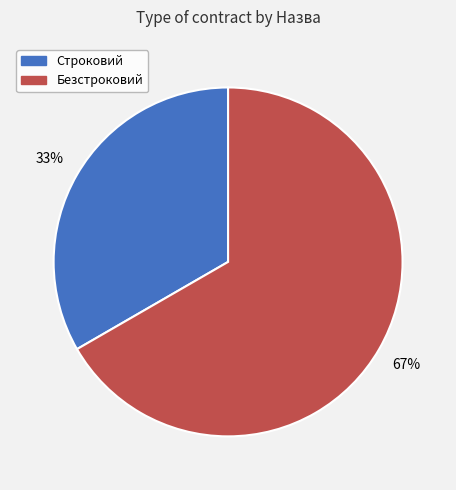

What percentage is the Строковий slice, to the nearest percent?

33%